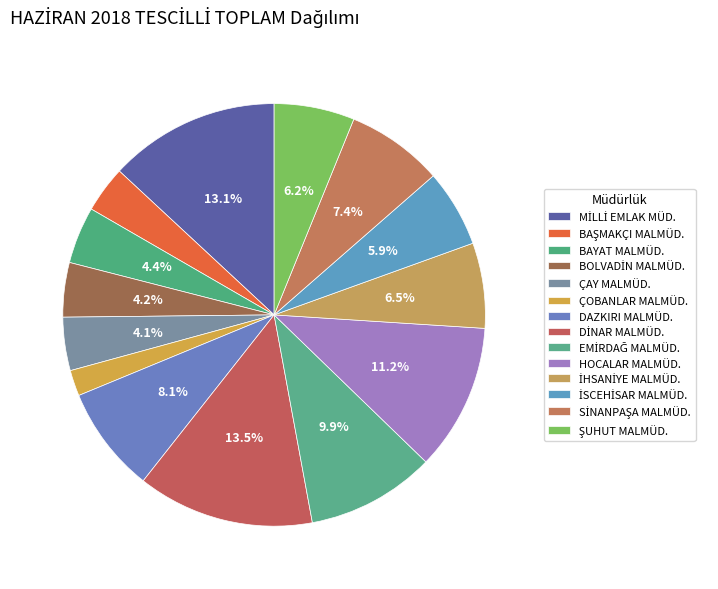

Count the number of slices in the pie.

14